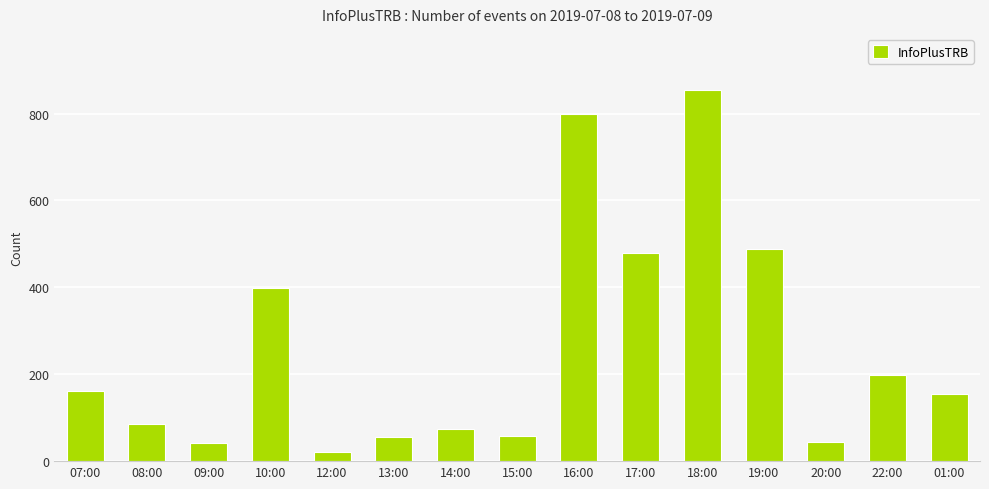

What value does the data have at 18:00?

855